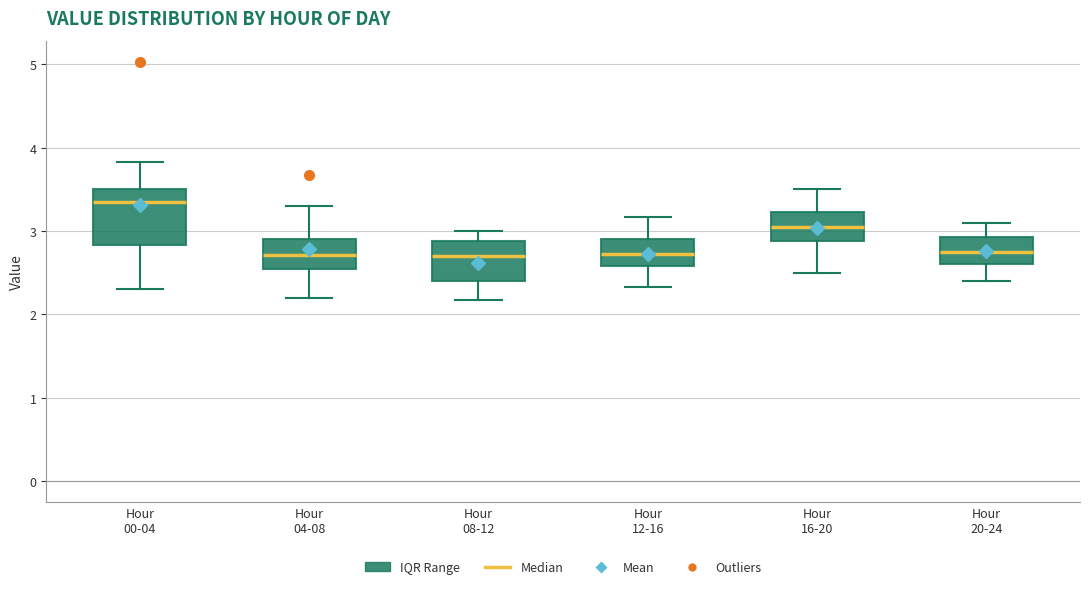

Which box is the tallest, from its lower edge to its upper edge?

Hour 00-04